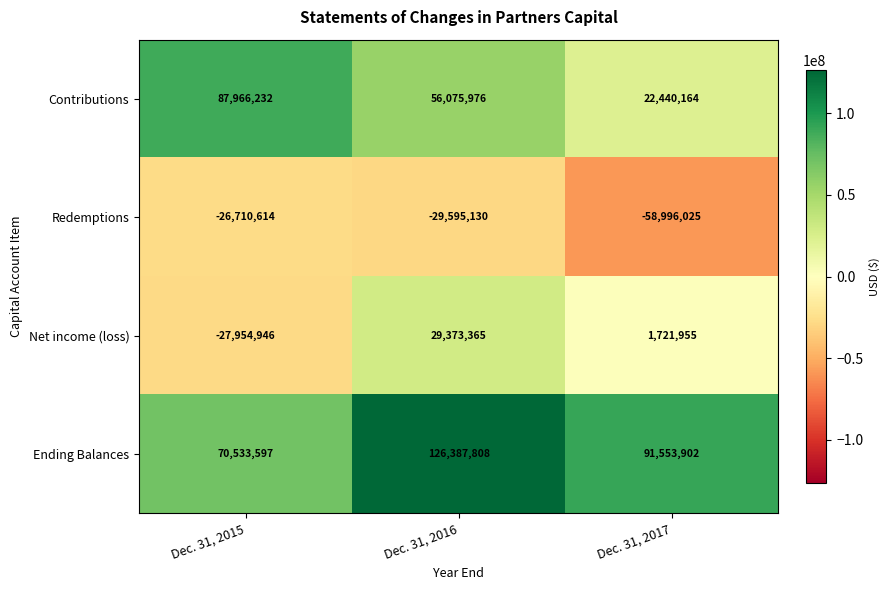

Count the Net income (loss) values in the range -27954946 to 29373365.

3